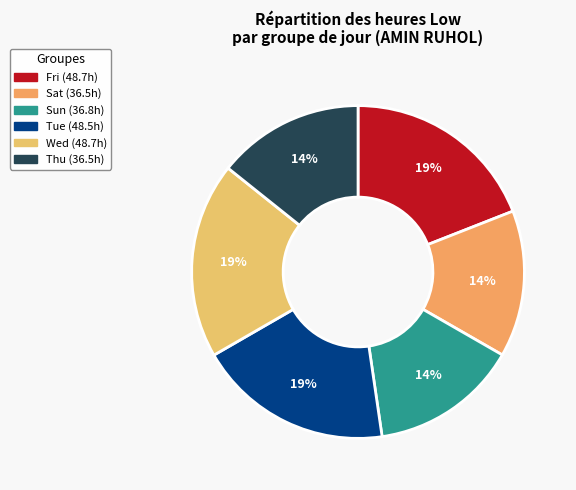

How many segments does this pie chart have?

6